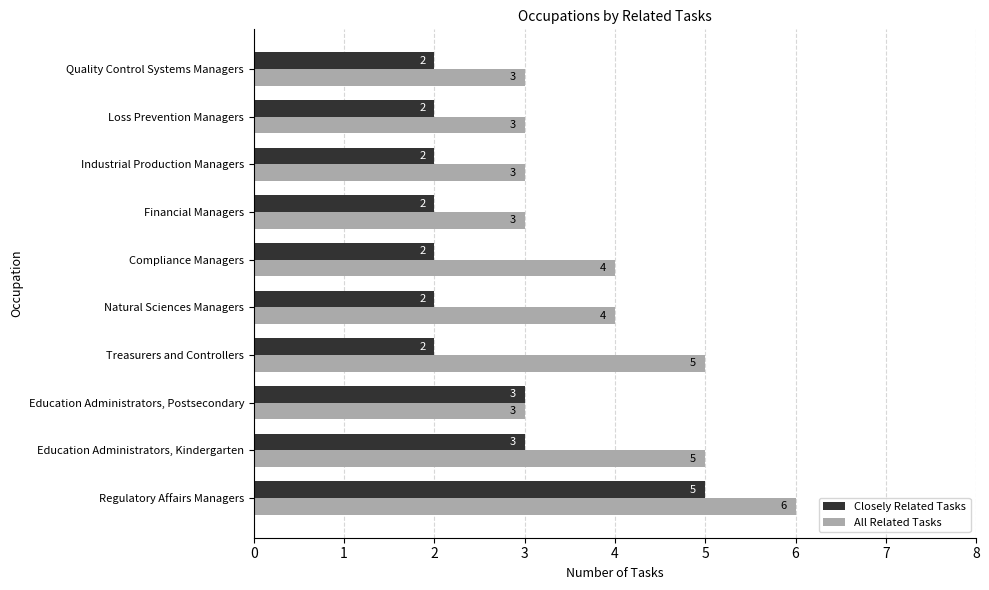

What is the difference between the maximum and second lowest values in the All Related Tasks series?

3